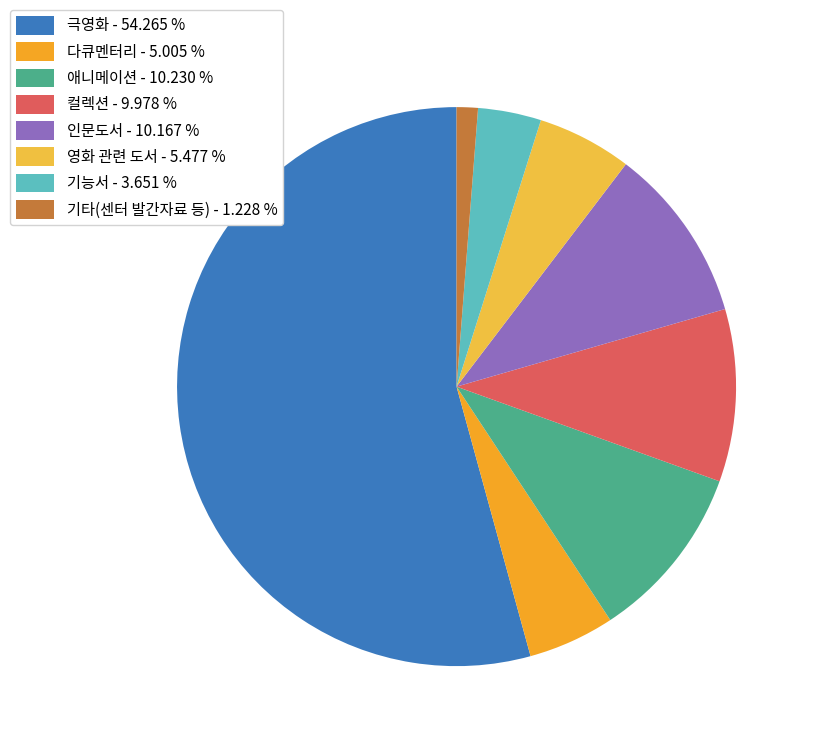

Which category has the biggest portion of the pie?

극영화